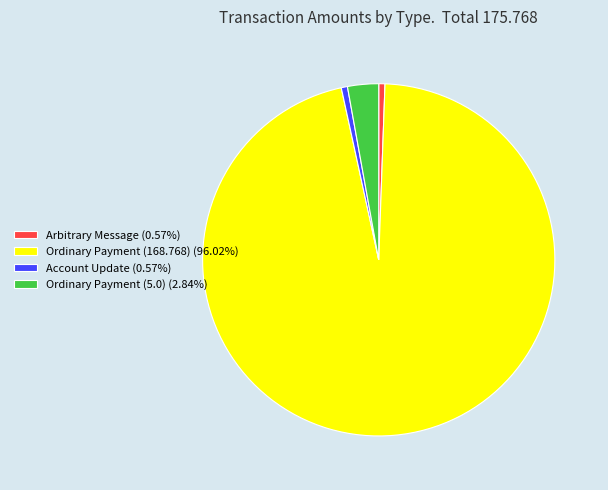

True or false: Ordinary Payment (5.0) accounts for 3% of the total.

True